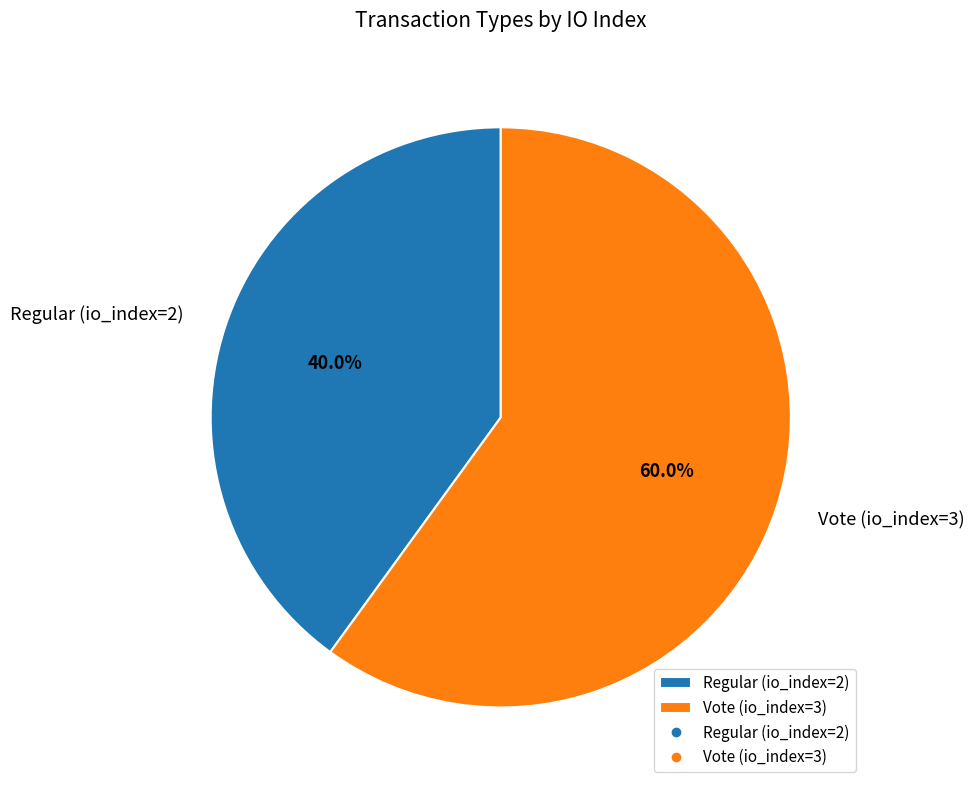

Which has a higher value, Regular (io_index=2) or Vote (io_index=3)?

Vote (io_index=3)